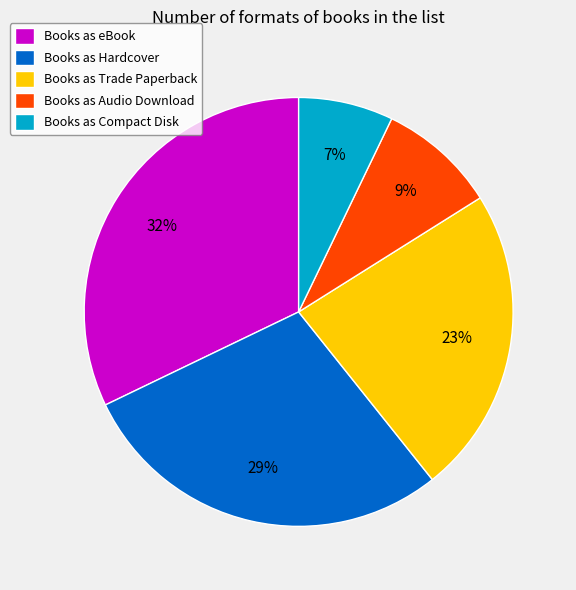

Is there a majority slice in this chart?

No